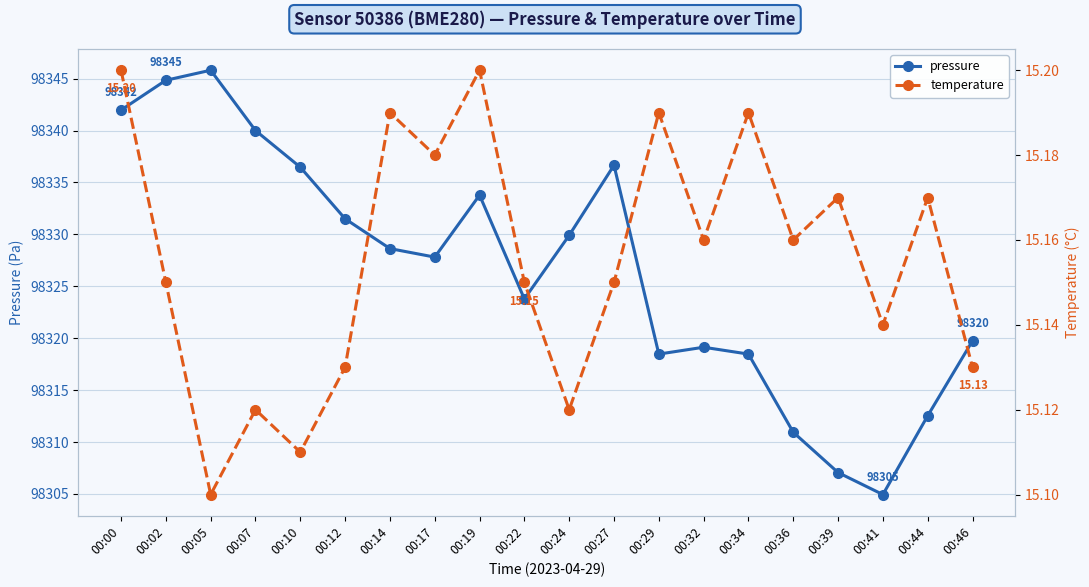

Is this an area chart (filled region under the line)?

No